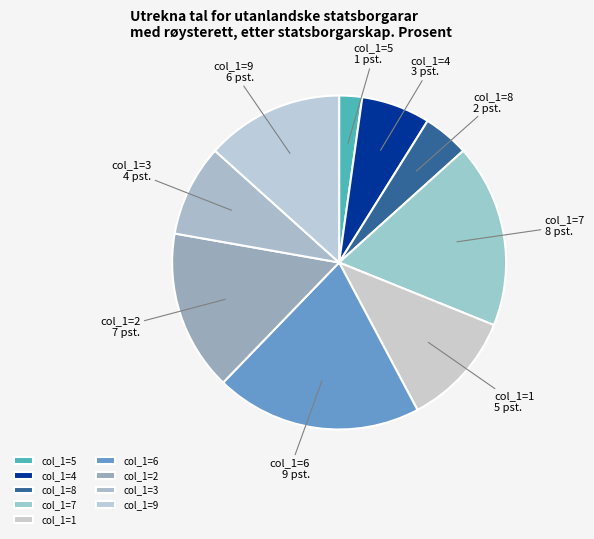

Rank the categories by value from lowest to highest.

col_1=5, col_1=8, col_1=4, col_1=3, col_1=1, col_1=9, col_1=2, col_1=7, col_1=6